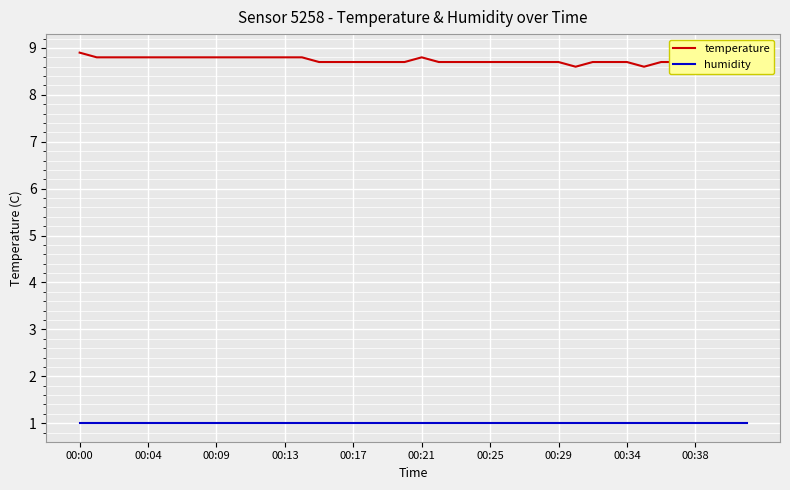

Which series has the largest total across all categories?

temperature